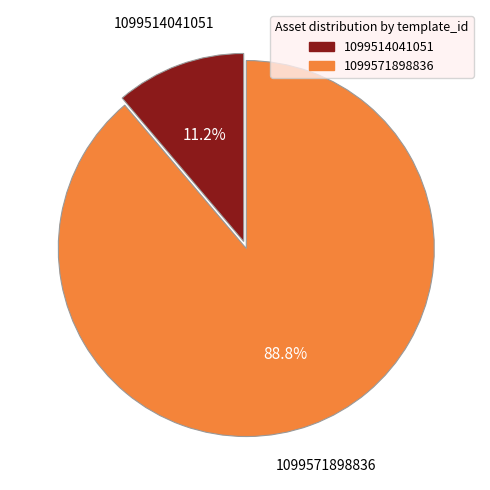

Is the sum of 1099514041051 and 1099571898836 greater than half?

Yes